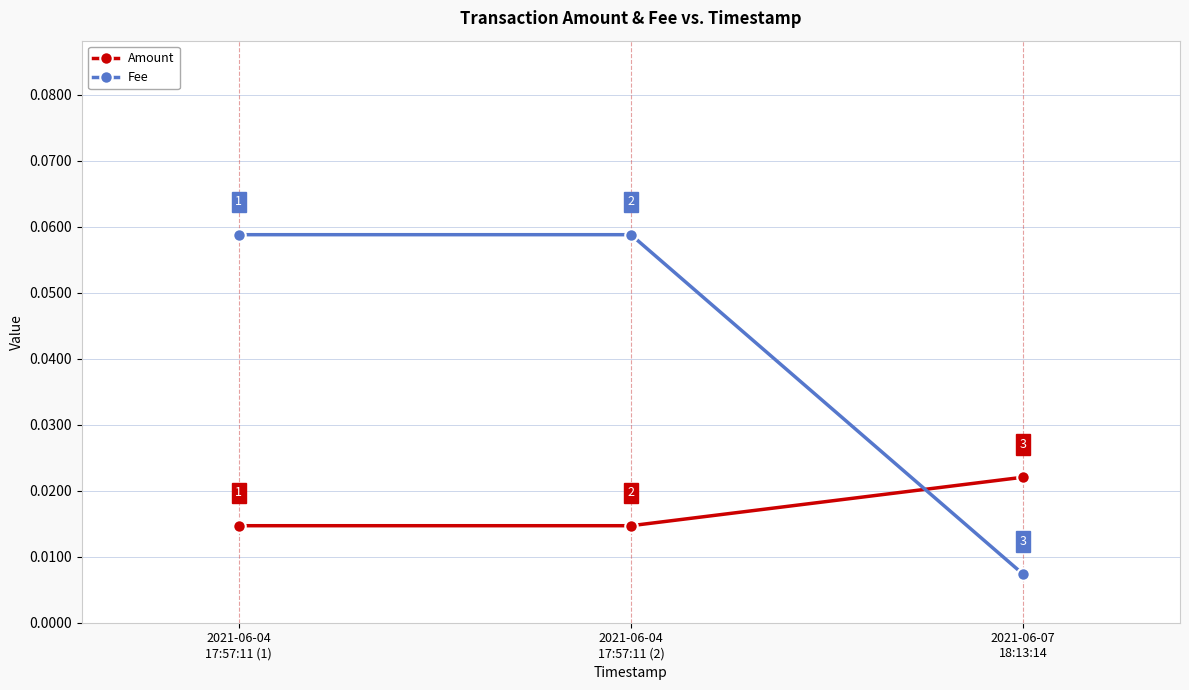

Count the Amount values in the range 0 to 1.

3